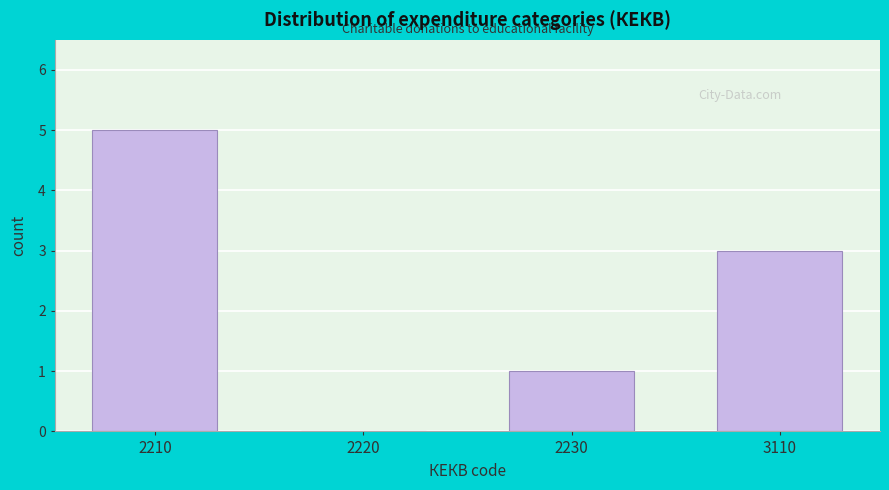

Reading left to right, extract all data points from this chart.

2210=5	2220=0	2230=1	3110=3